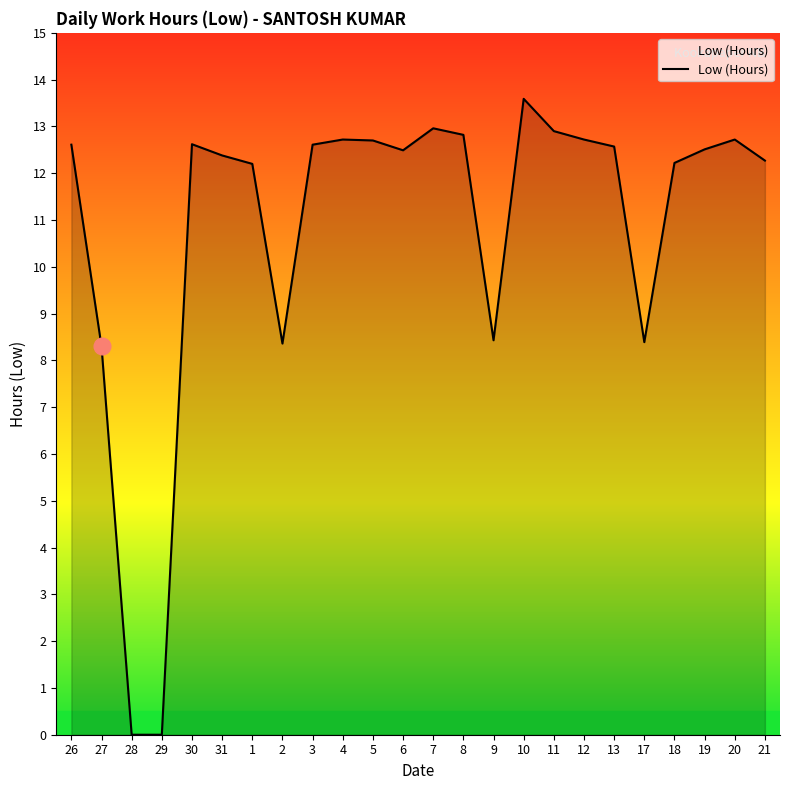

What is the maximum value shown in the chart?

13.6